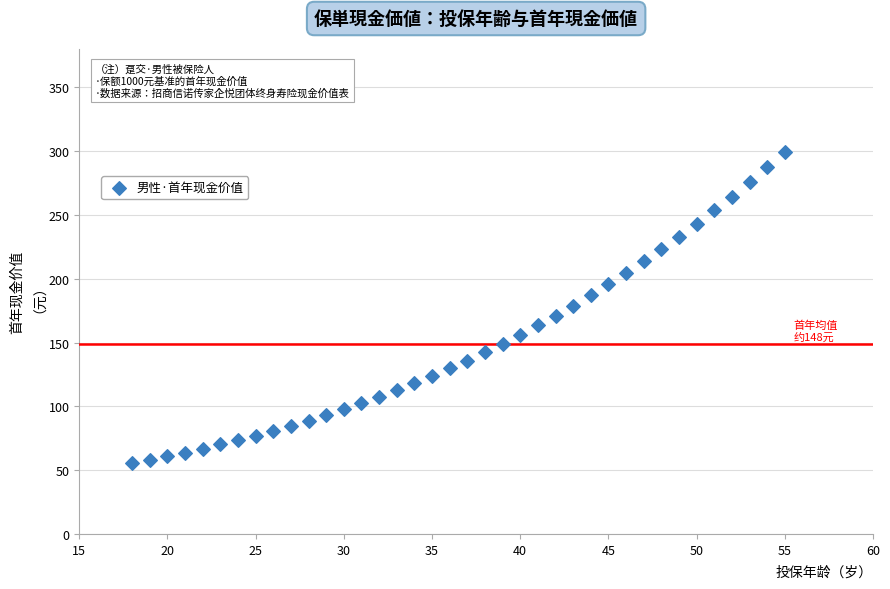

What is the range of X values (max minus min)?

37.0